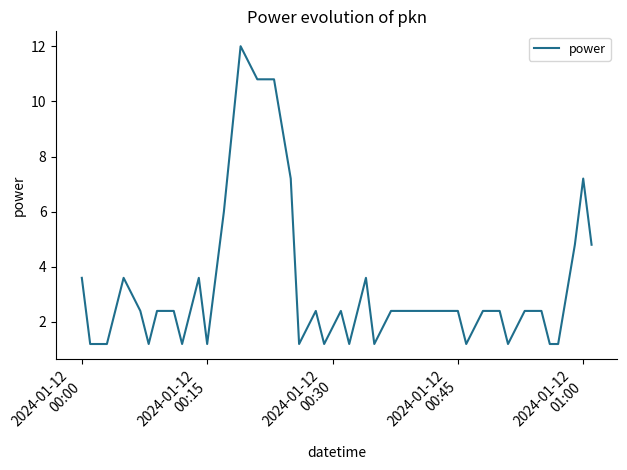

What is the minimum value shown in the chart?

1.2